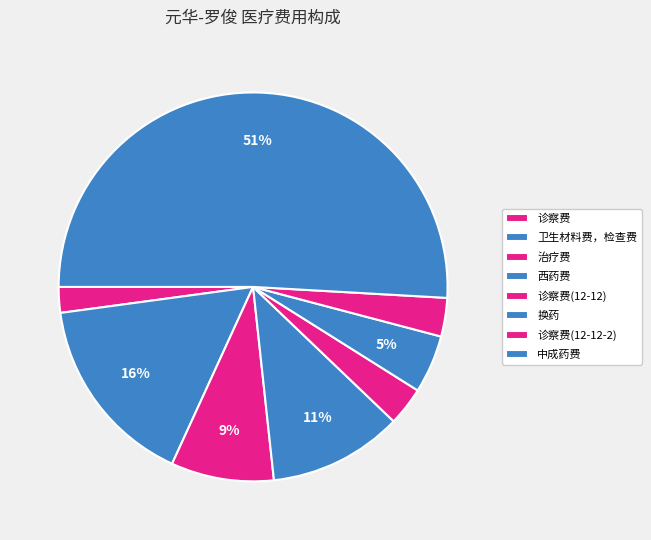

How many slices are in this pie chart?

8